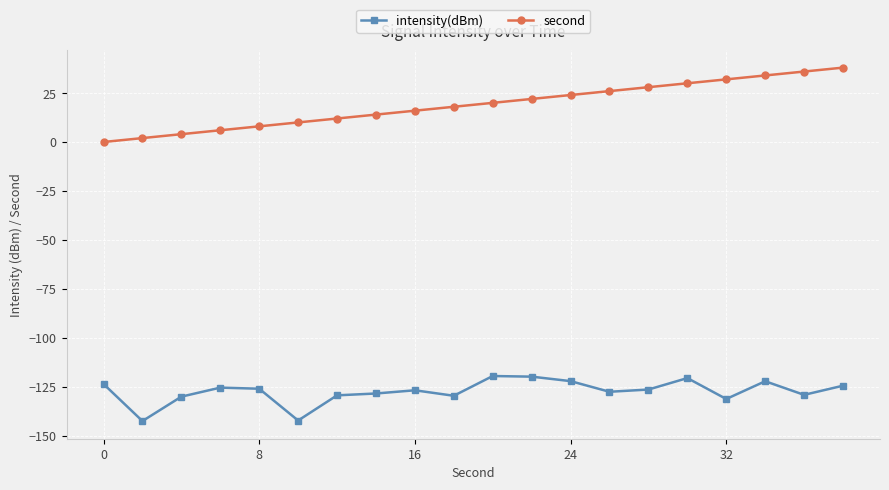

What is the greatest value displayed?

38.0